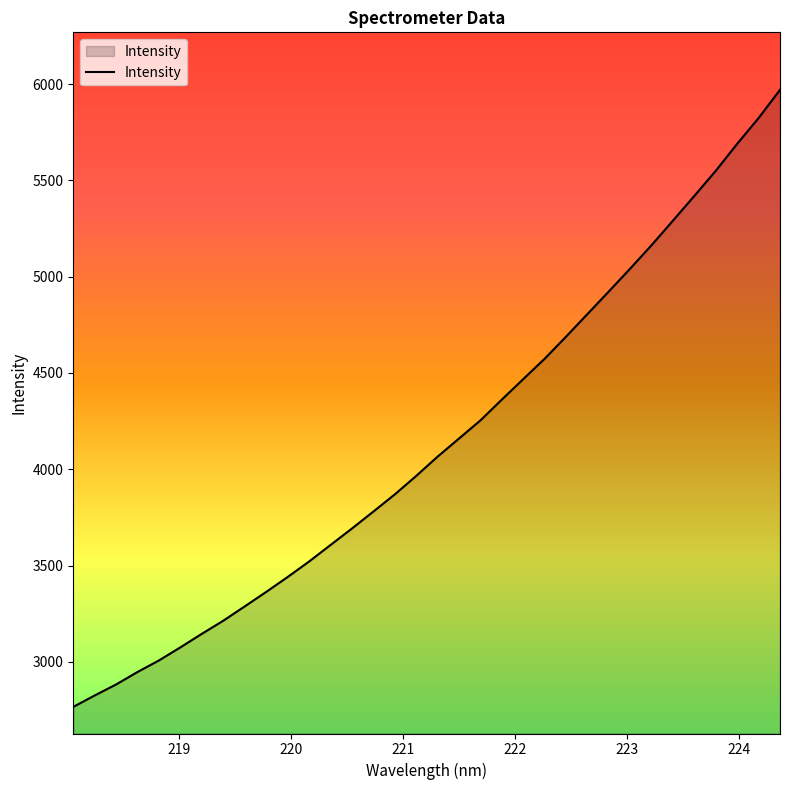

What is the smallest value displayed?

2766.0